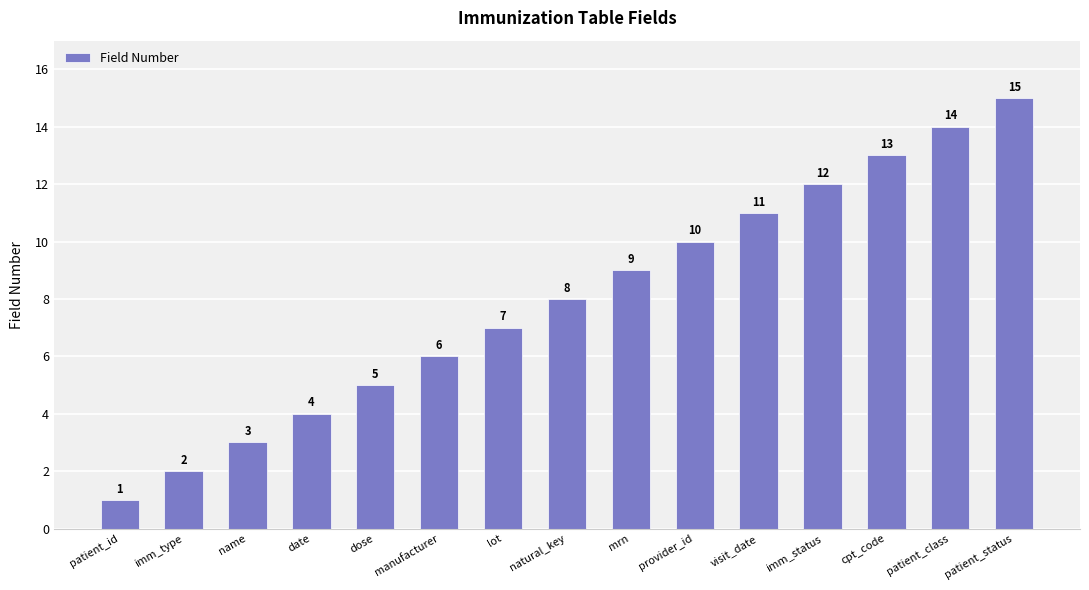

How many values are below 8?

7